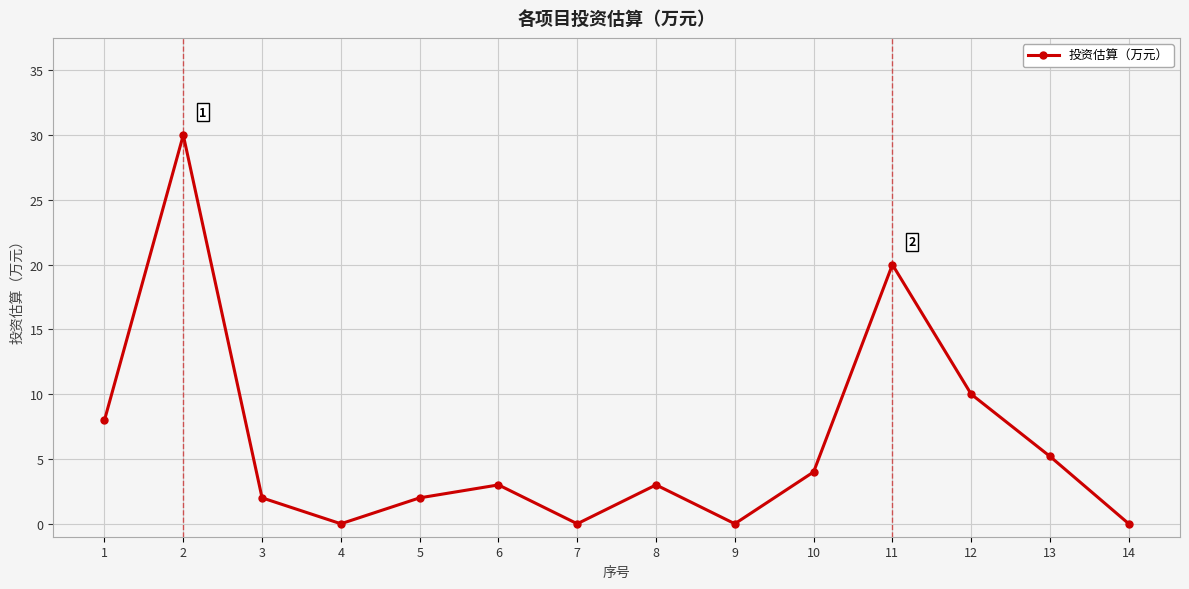

True or false: there are more than 0 points higher than both neighbors.

True